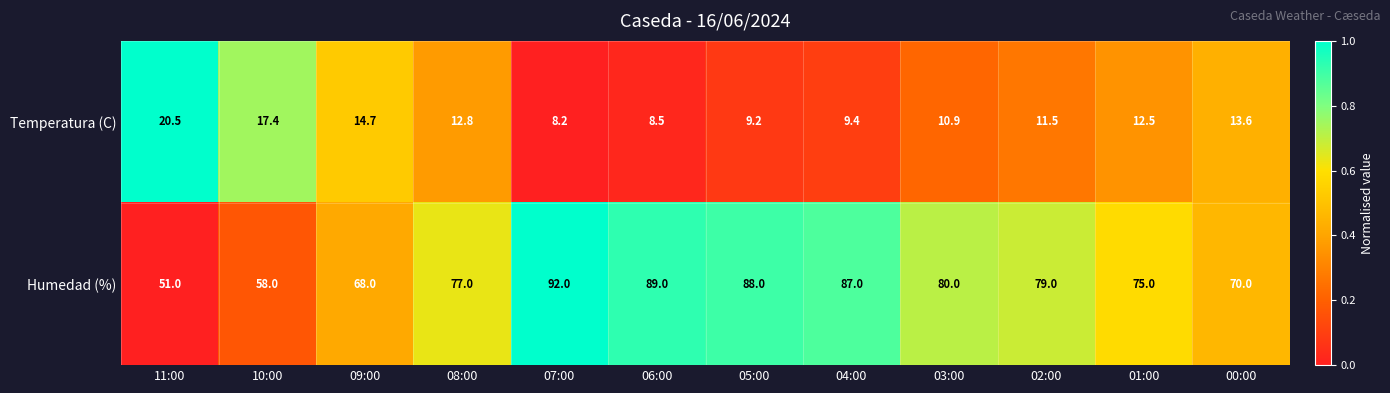

What is the sum of all Temperatura (C) values?

149.2